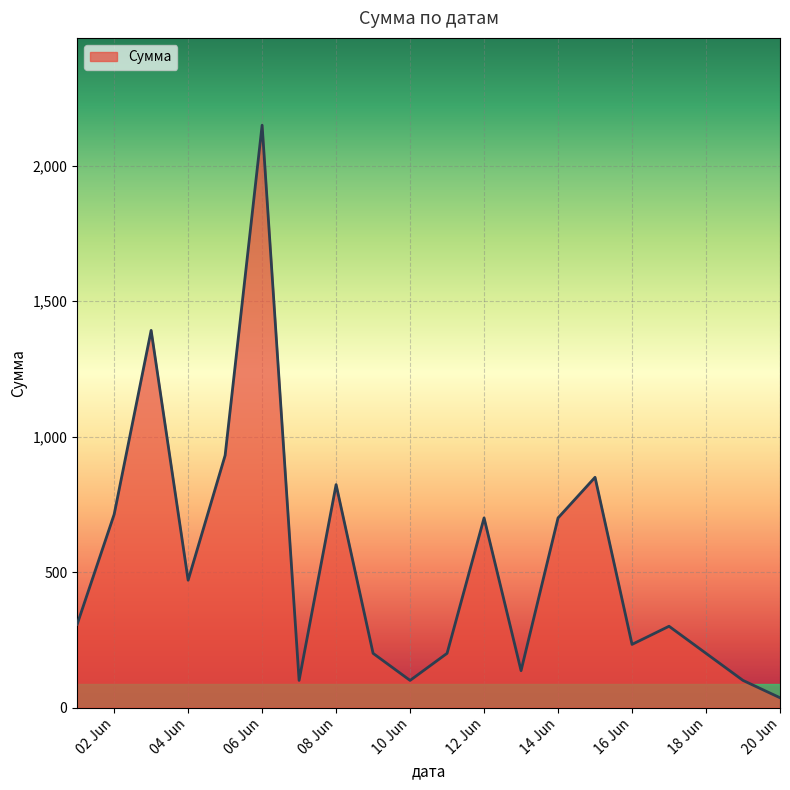

What is the smallest value displayed?

36.0